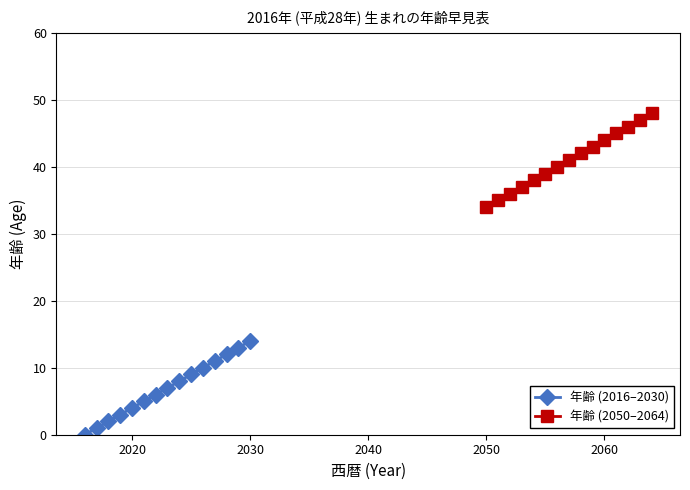

What is the difference between the maximum and minimum values in the 年齢 (2050–2064) series?

14